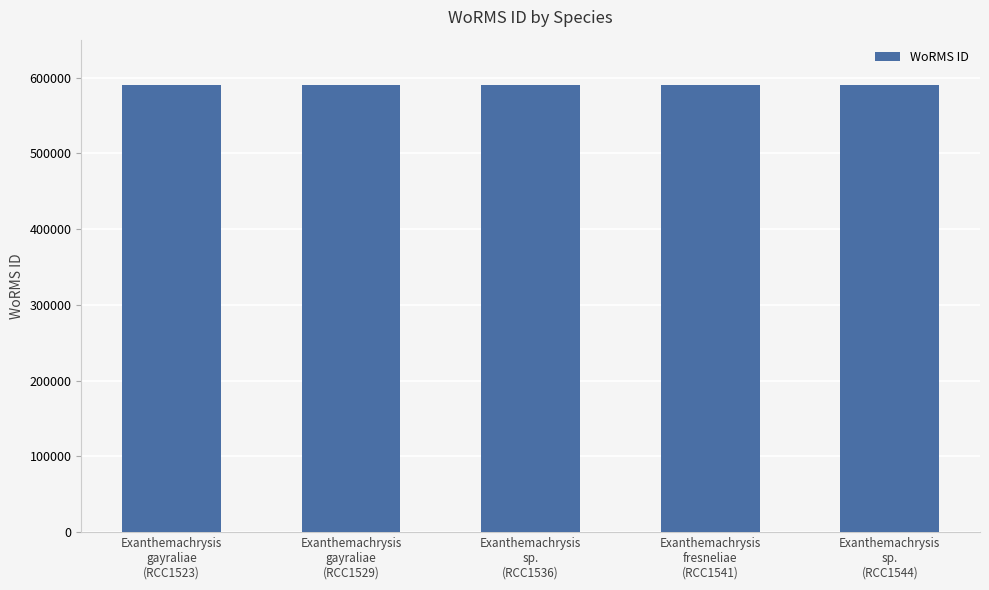

What is the value of the 1st bar from the left?

590562